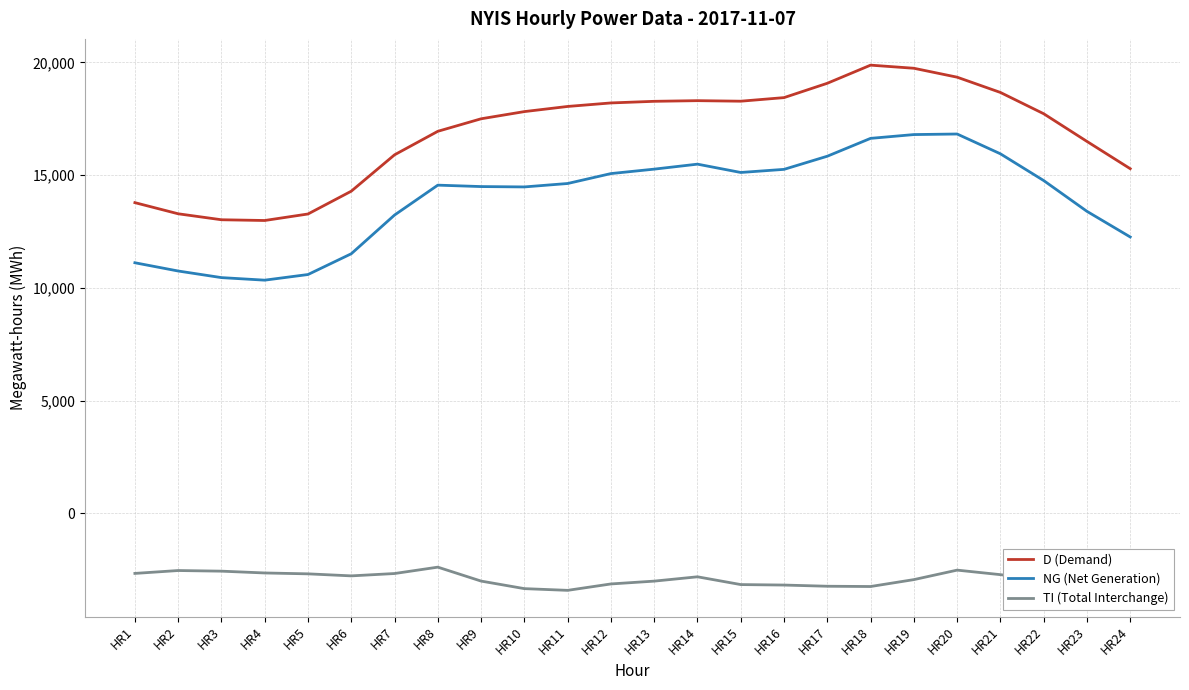

What is the maximum value shown in the chart?

19876